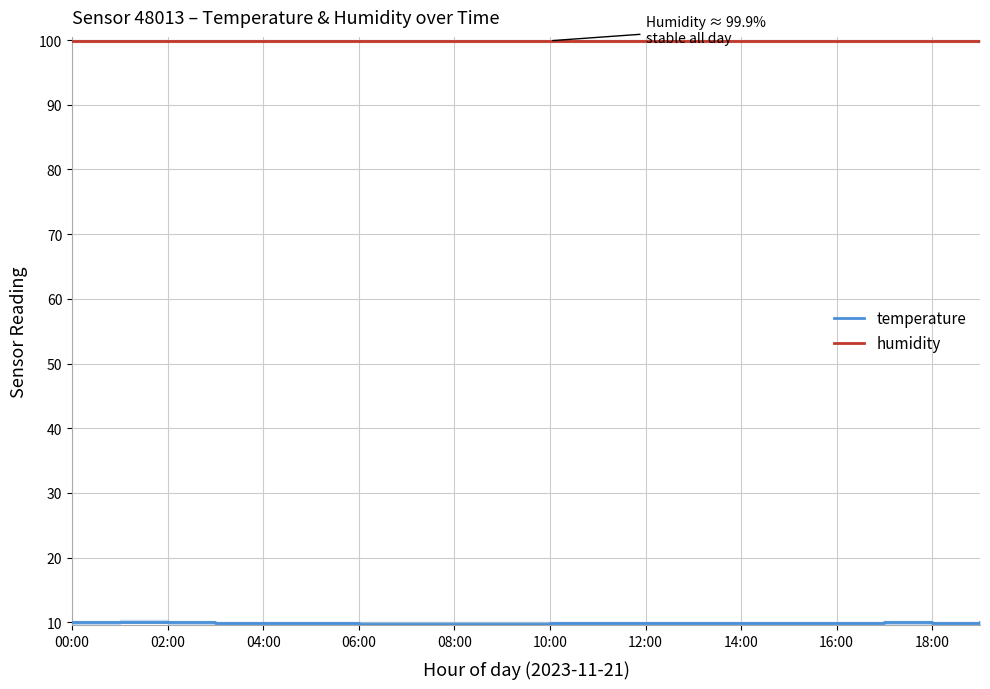

True or false: humidity and temperature intersect in this chart.

False